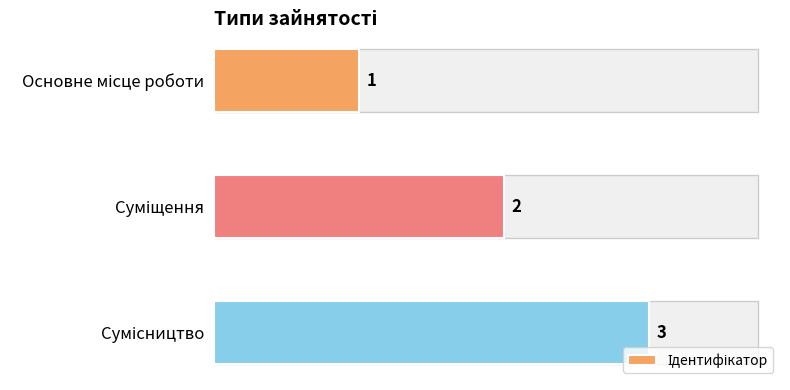

What is the value of the 1st bar from the top?

1